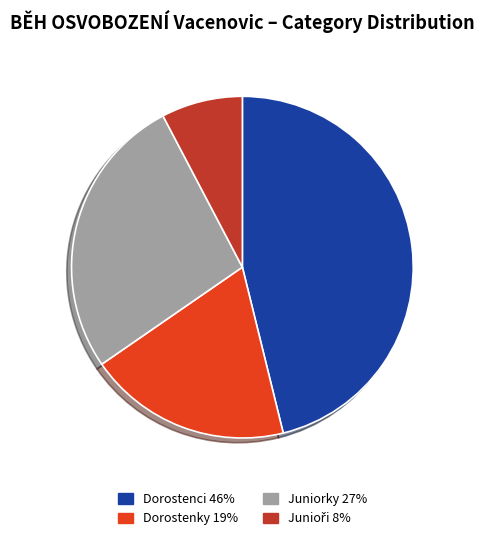

Which slice is the largest?

Dorostenci